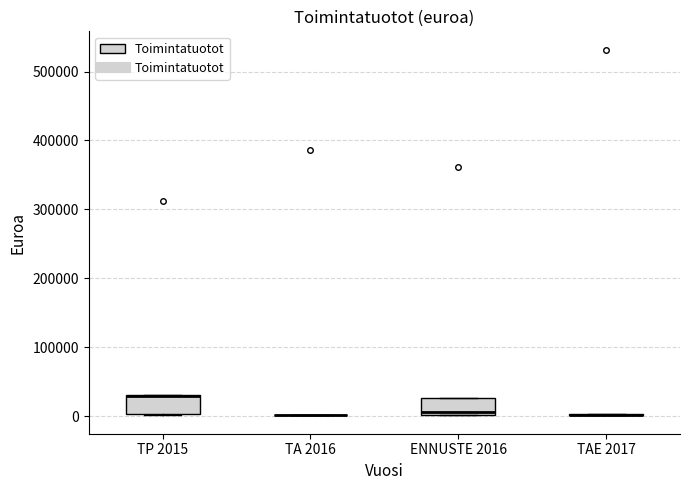

Reading left to right, read every box against the y-axis: the position of its median line, the range the box covers, and the ends of its whiskers. The values are not printed on the chart, so give them approximately, as read against the axis.

TP 2015: median 30000 (drawn on the box's upper edge), box 0 to 30000, whiskers 0 to 30000
TA 2016: box collapsed to a line at 0, whiskers 0 to 0
ENNUSTE 2016: median 10000, box 0 to 30000, whiskers 0 to 30000
TAE 2017: box collapsed to a line at 0, whiskers 0 to 0